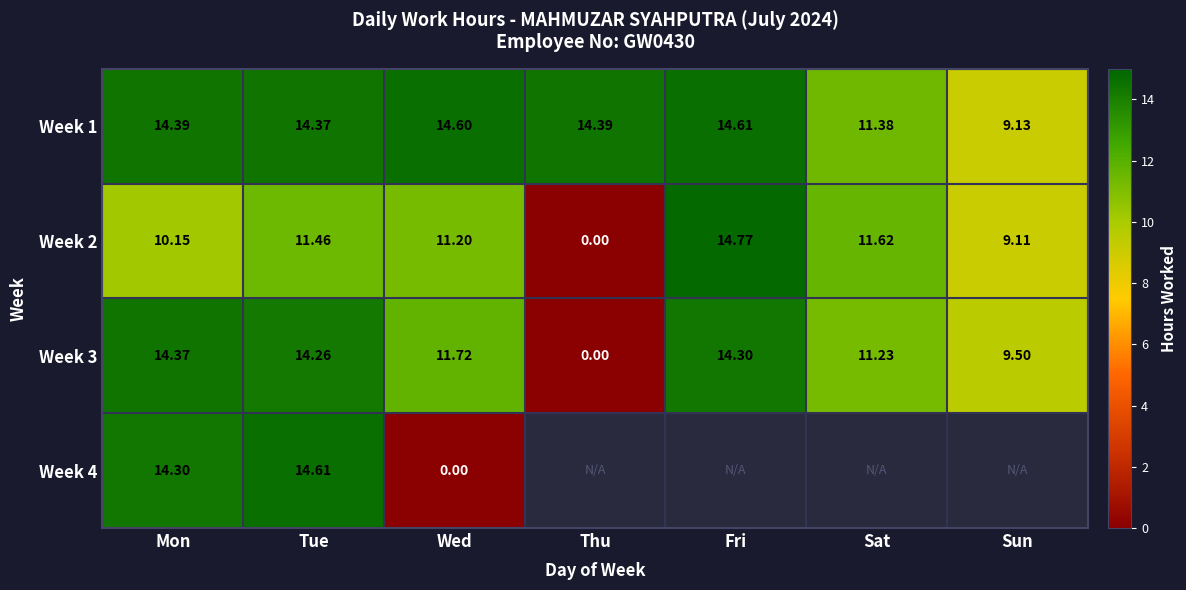

Where is Week 3 nearest to the value 7?

Sun